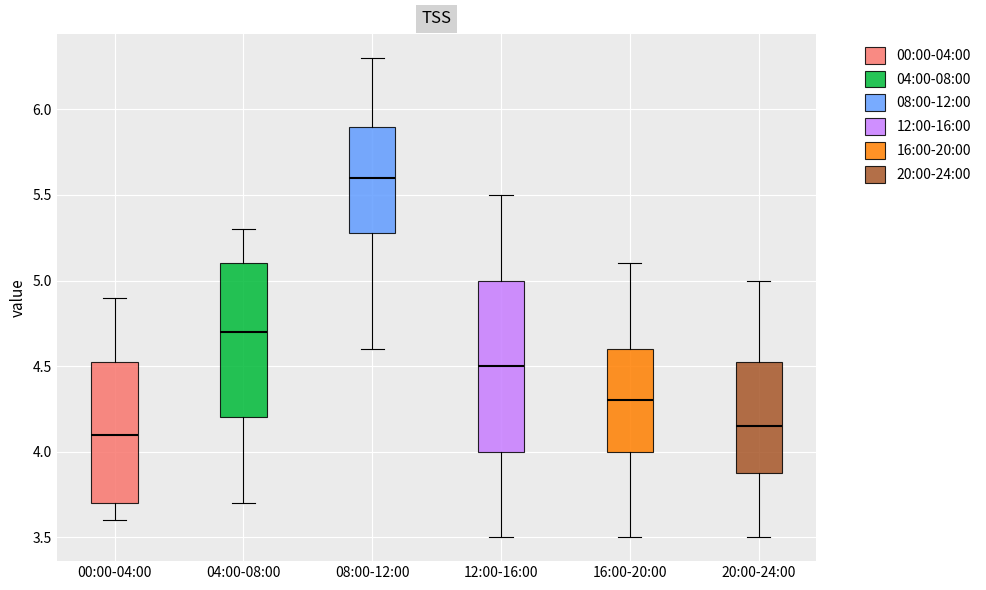

Which box is the tallest, from its lower edge to its upper edge?

12:00-16:00